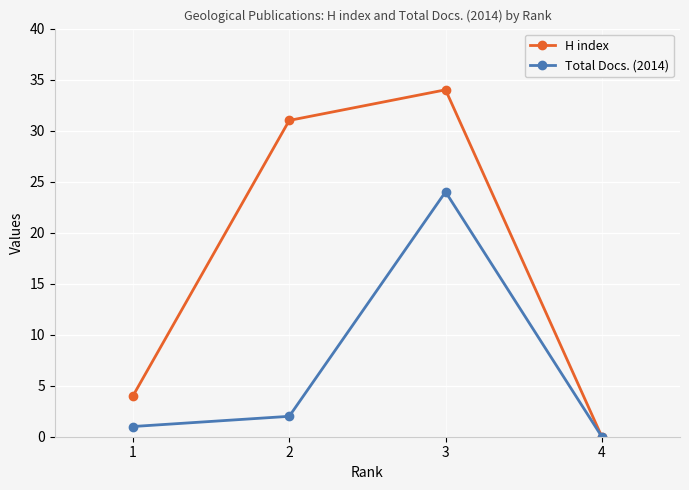

True or false: H index has more than 2 points higher than both neighbors.

False